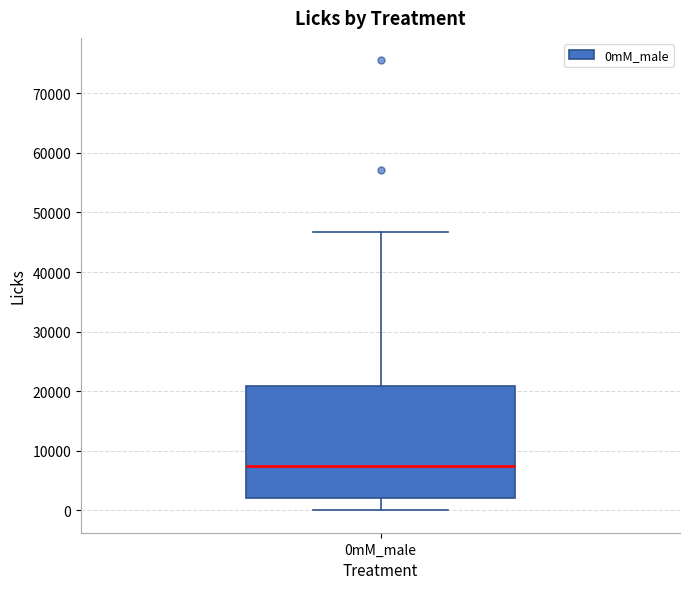

Transcribe this box plot: give where the median line is, the range the box spans, and where the two whiskers end, as read against the y-axis. The values are not printed on the chart, so give them approximately, as read against the axis.

median 7000, box 2000 to 21000, whiskers 0 to 47000